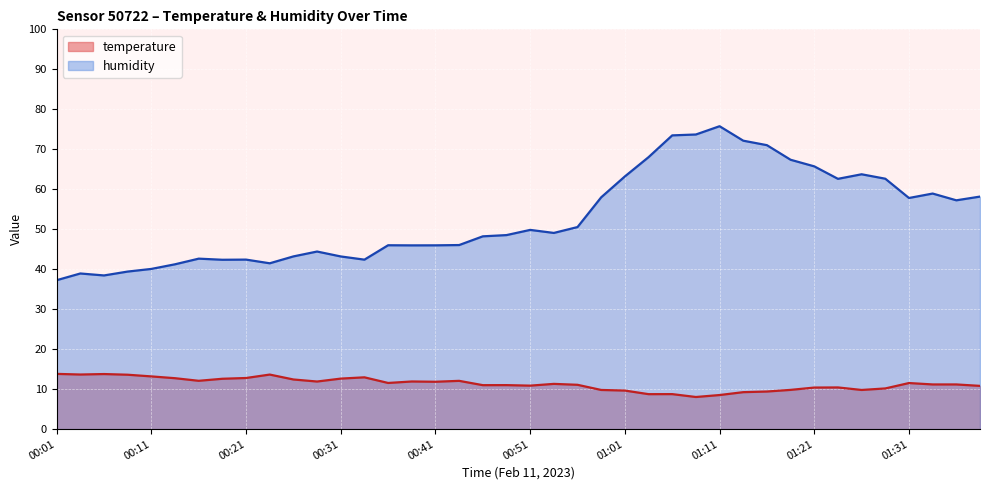

Between 00:23 and 01:11, which series saw the biggest shift?

humidity